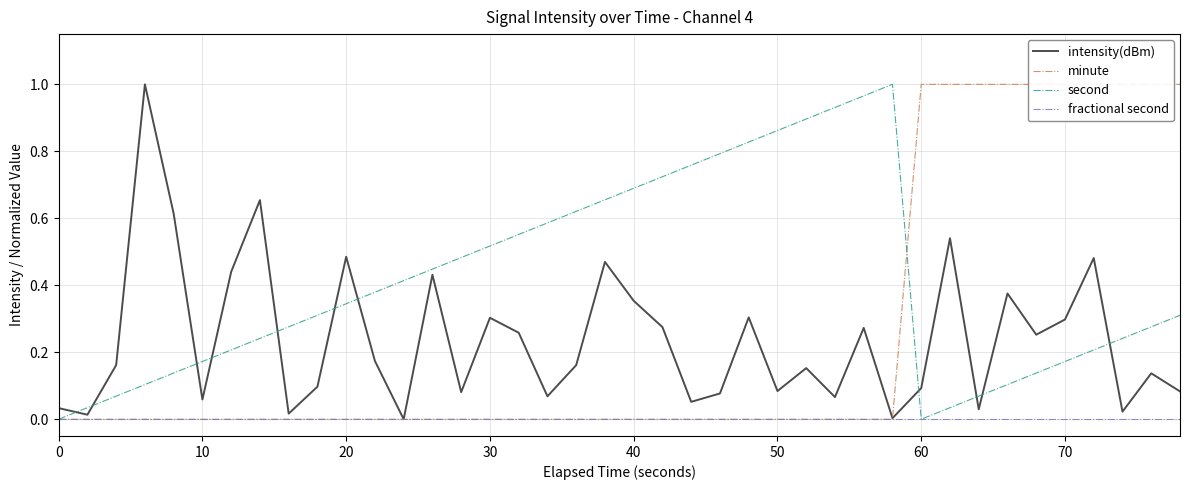

Which series ends up on top after the final intersection of intensity(dBm) and second?

second